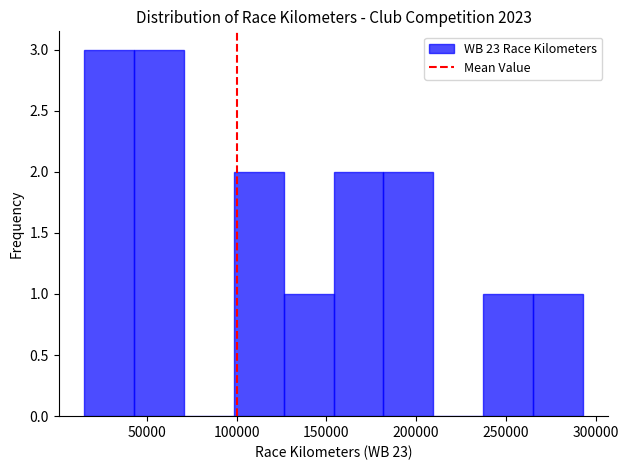

Reading left to right, transcribe this chart: for each bar, give the range it covers on the x-axis and its height. Neither the bar edges nor the heights are printed on the chart, so give them approximately, as read against the axes.

15000 to 45000: 3
45000 to 70000: 3
70000 to 100000: 0
100000 to 125000: 2
125000 to 155000: 1
155000 to 180000: 2
180000 to 210000: 2
210000 to 240000: 0
240000 to 265000: 1
265000 to 295000: 1